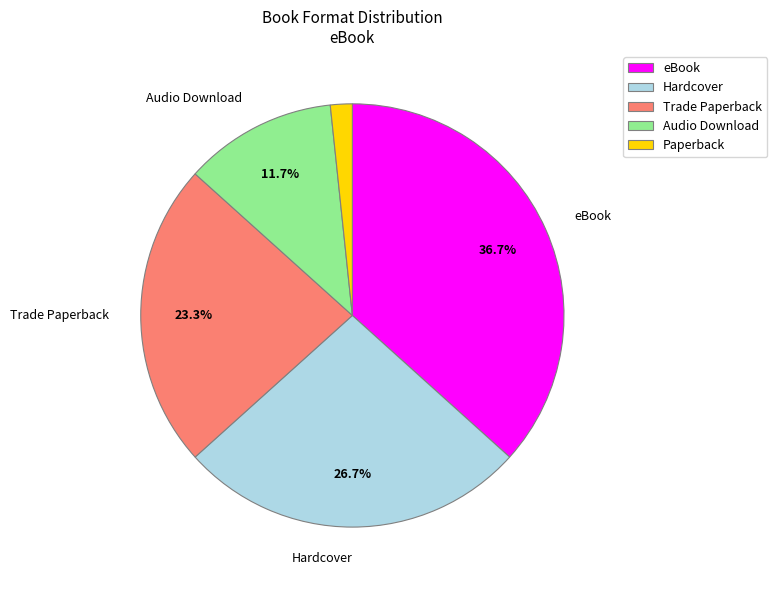

Is it true that Audio Download is 1% of the pie?

False